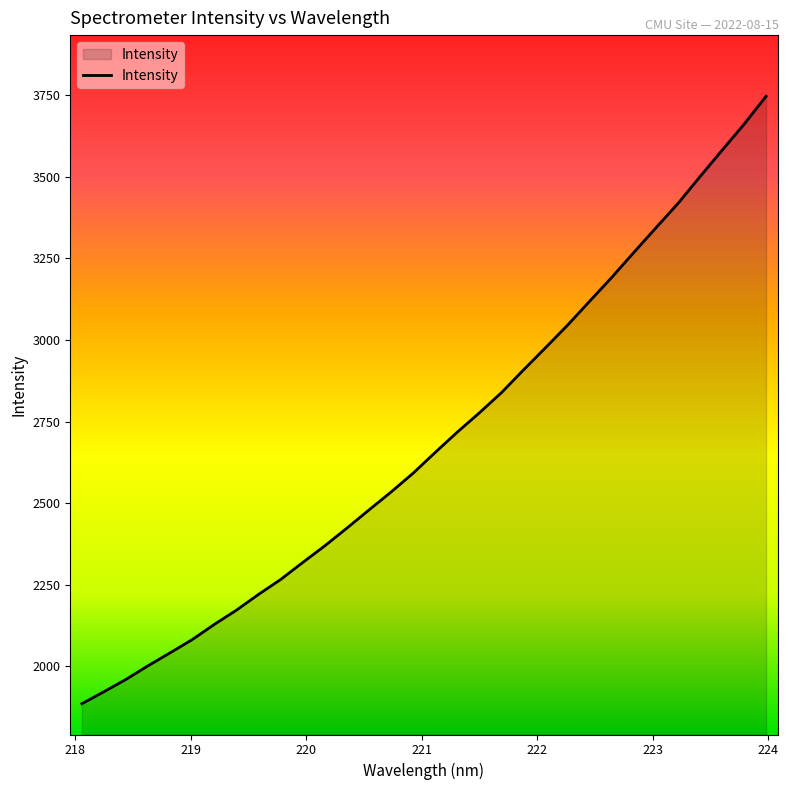

True or false: the data has more than 0 interior local peaks.

False